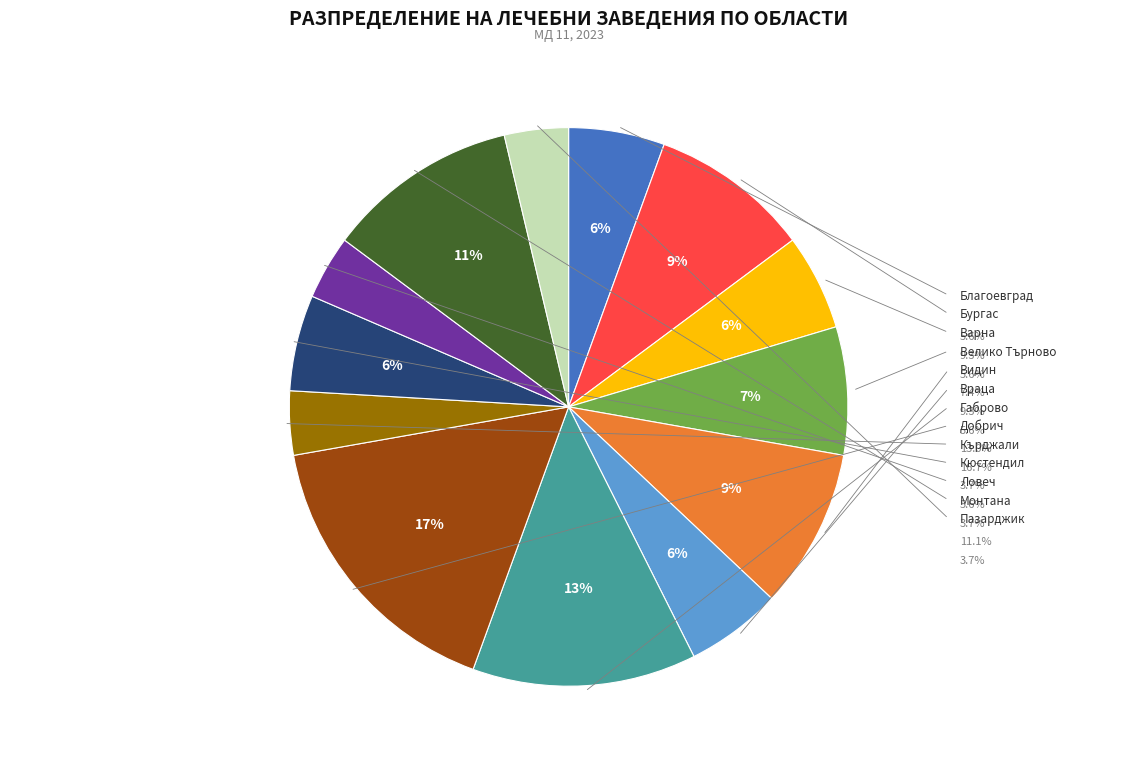

To the nearest percent, what is the average slice percentage?

8%